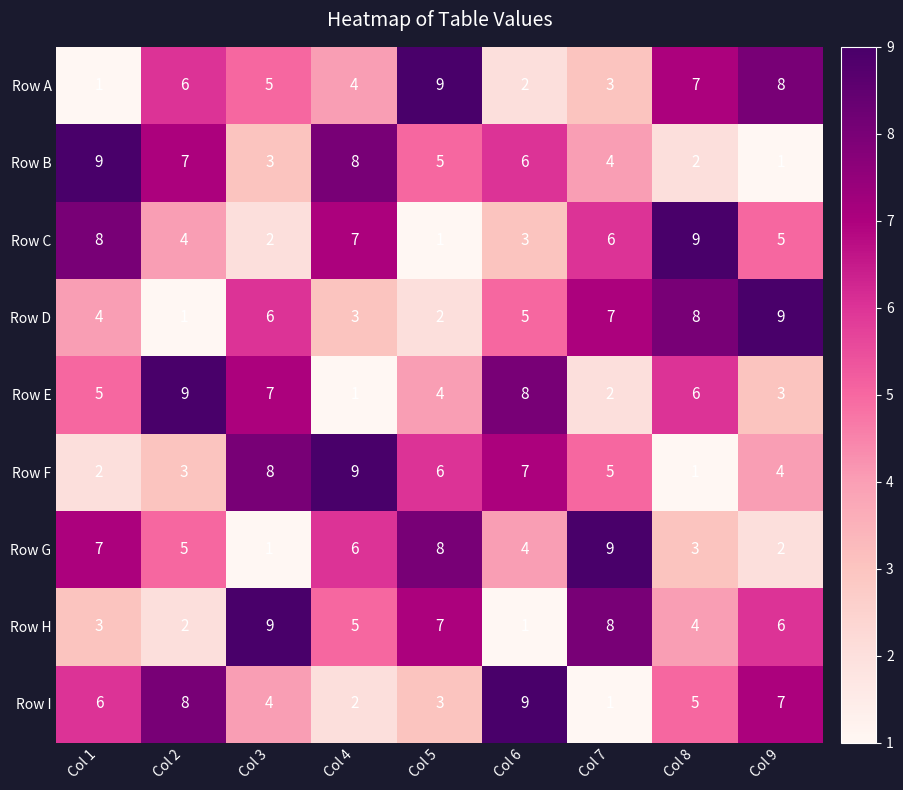

Between Col 4 and Col 8, which series saw the biggest shift?

Row F